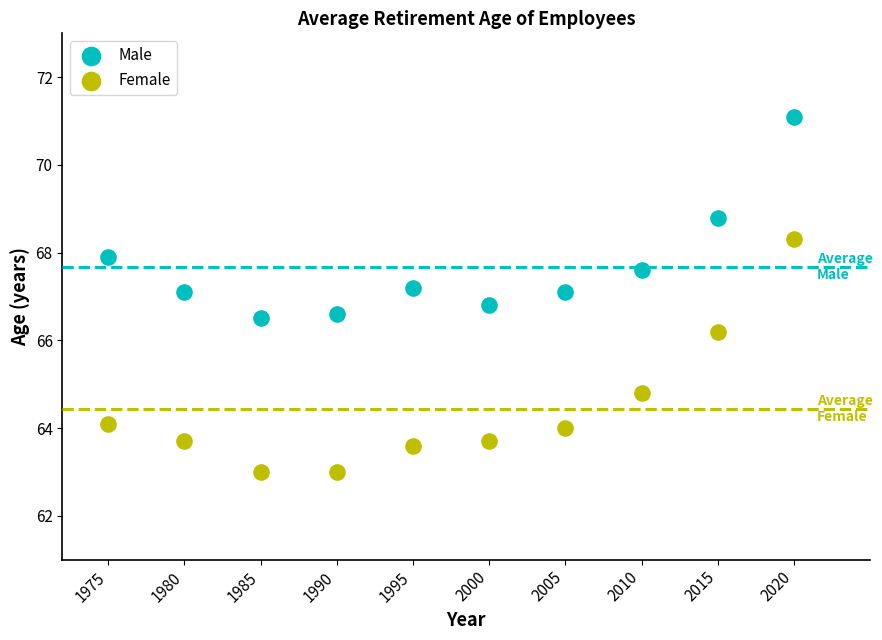

What is the X range (max minus min) for the scatter plot?

45.0